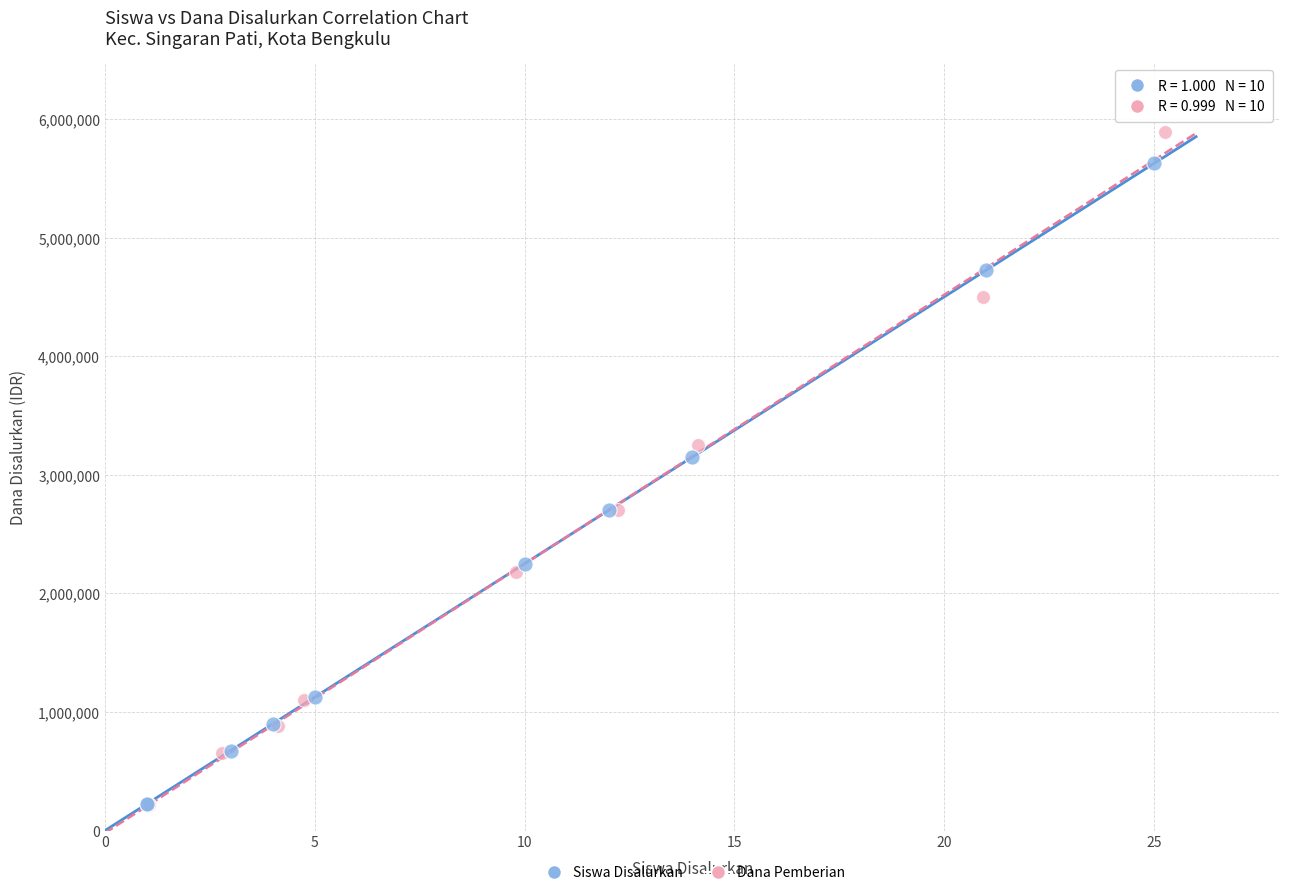

Which series has the widest spread of Y values?

Dana Pemberian